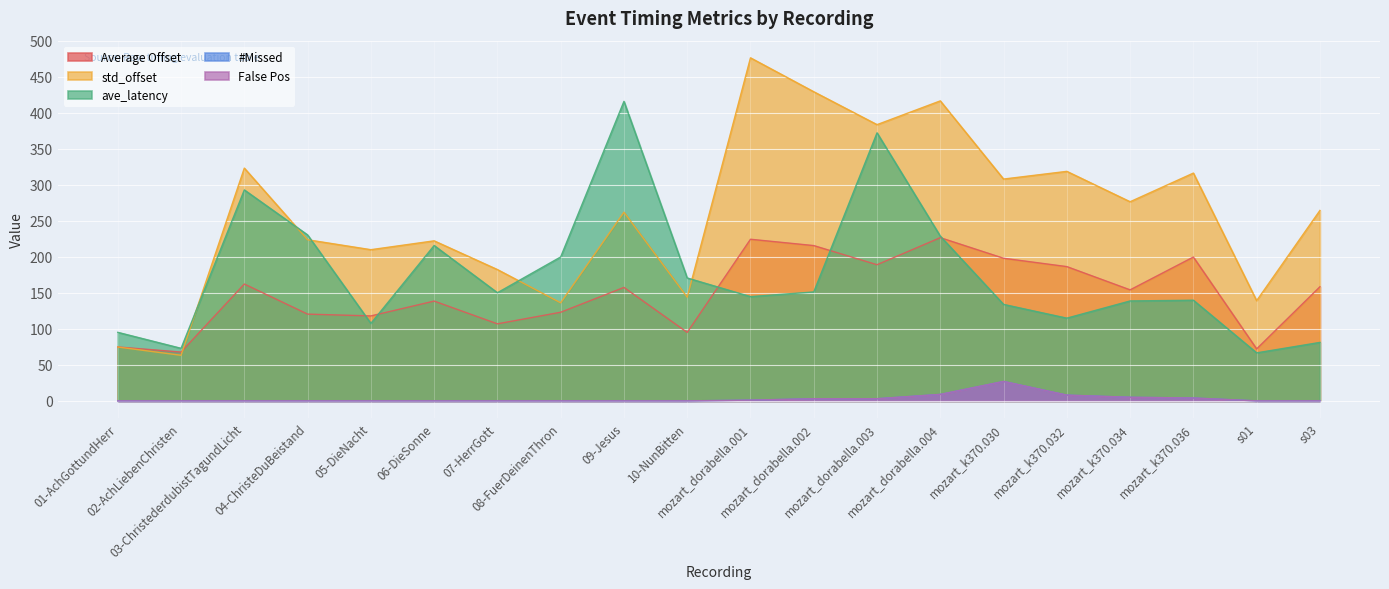

What is the sum of all False Pos values?

60.0